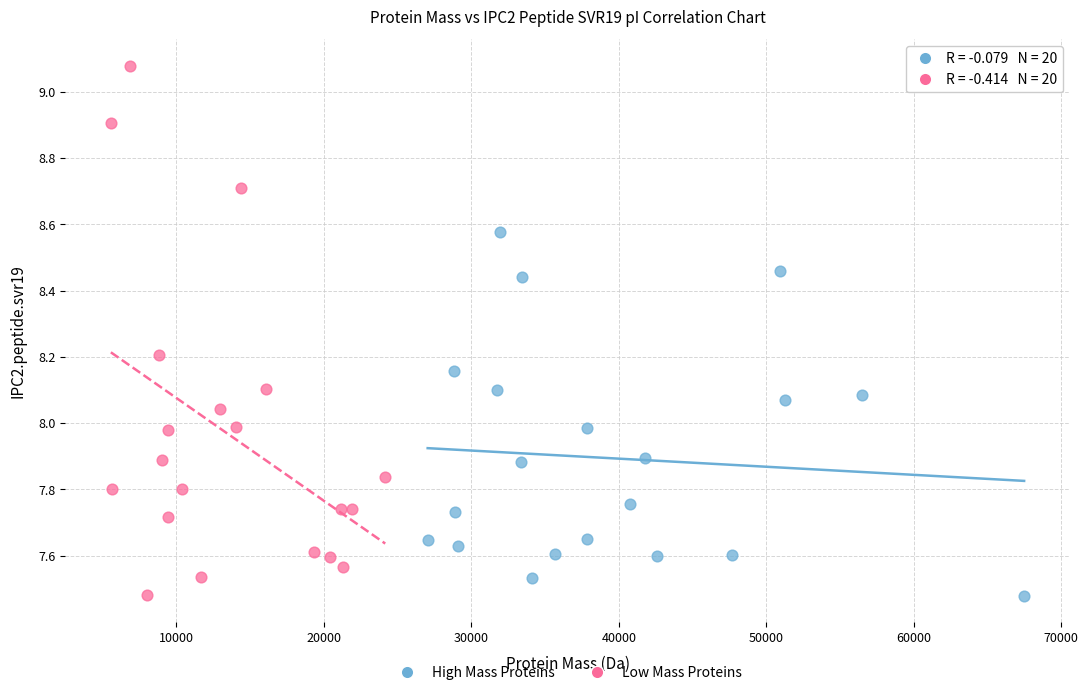

Which series has the largest Y range (max minus min)?

Low Mass Proteins